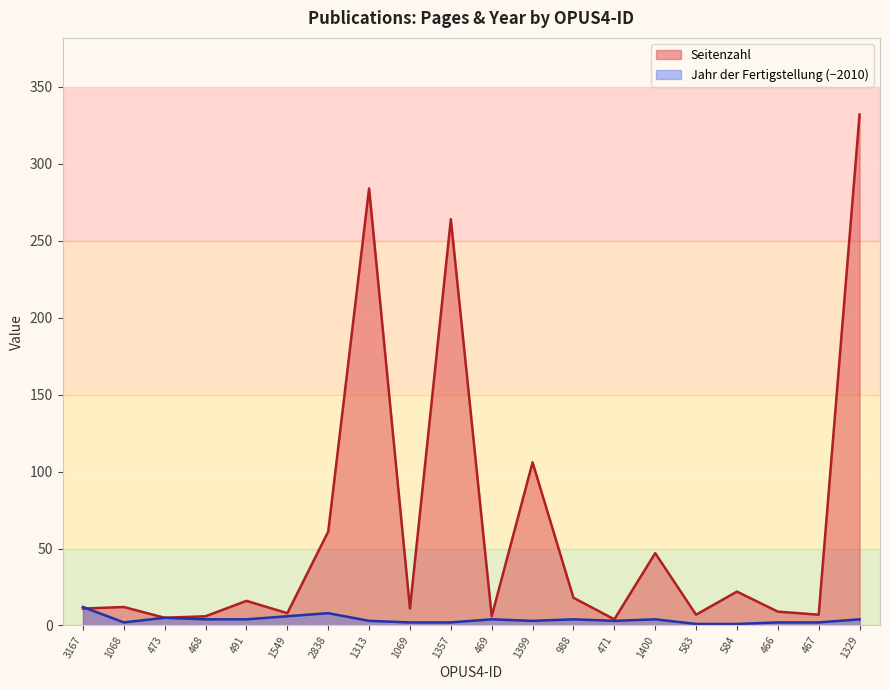

Which series changed the most between 2838 and 1329?

Seitenzahl